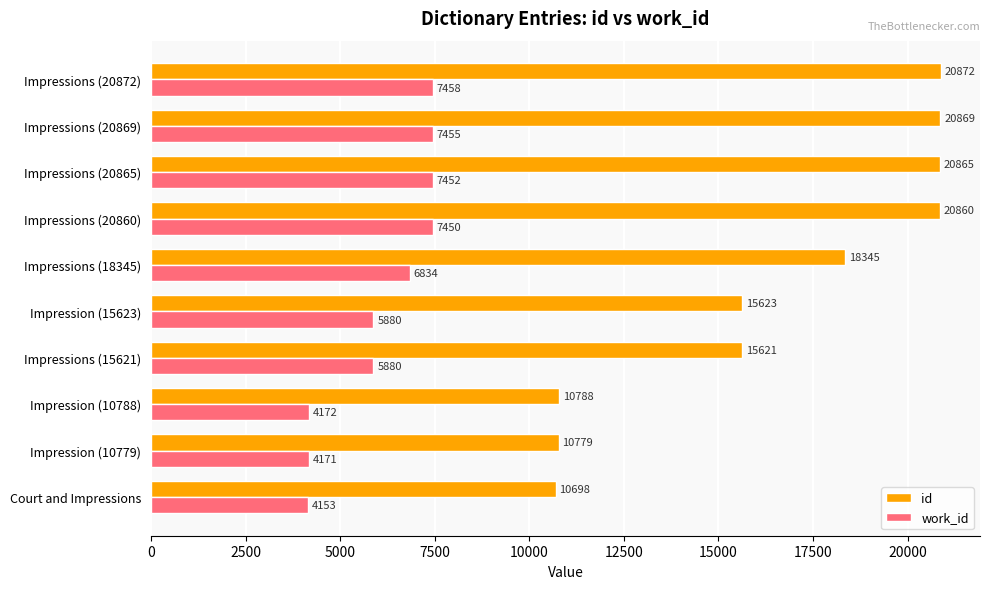

Where is id nearest to the value 15785?

Impression (15623)